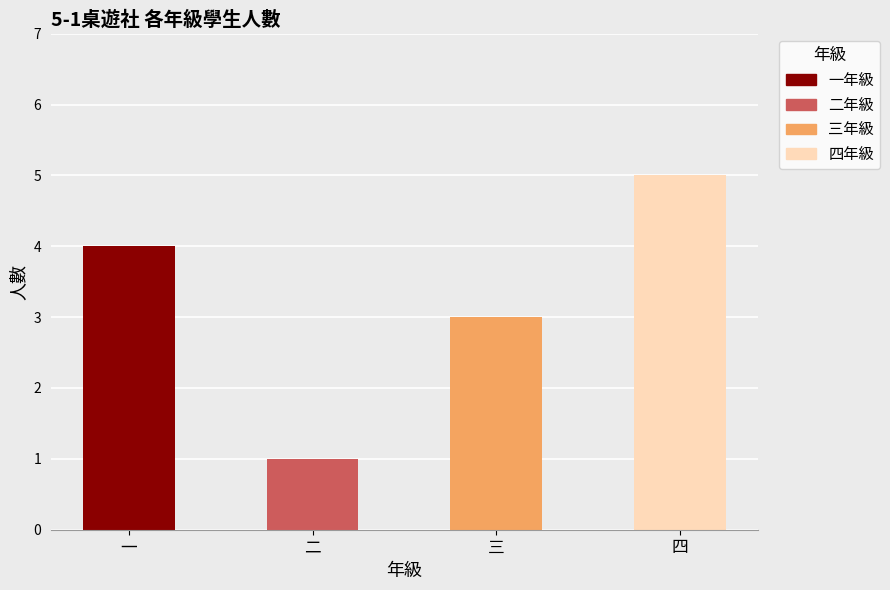

What are all the series names shown in the legend?

一年級, 二年級, 三年級, 四年級